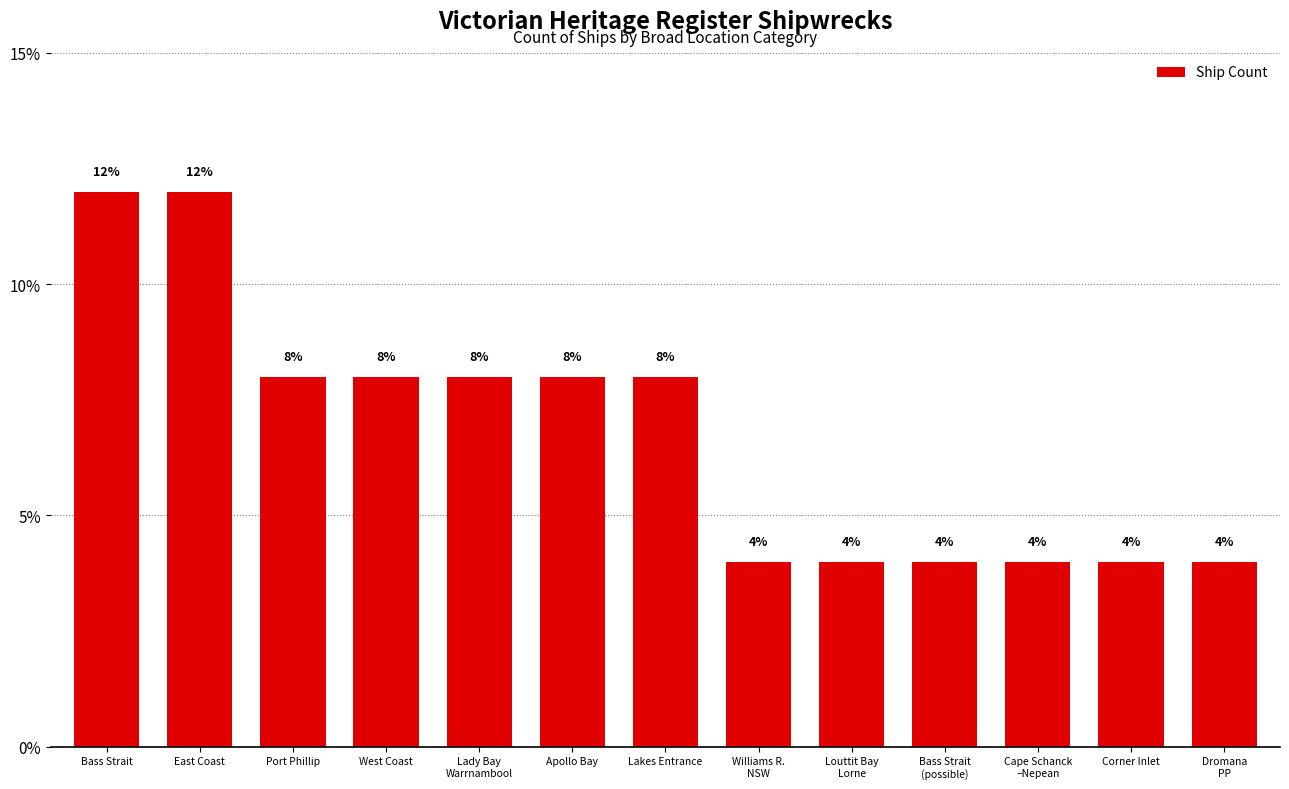

How many distinct data groups are displayed?

1